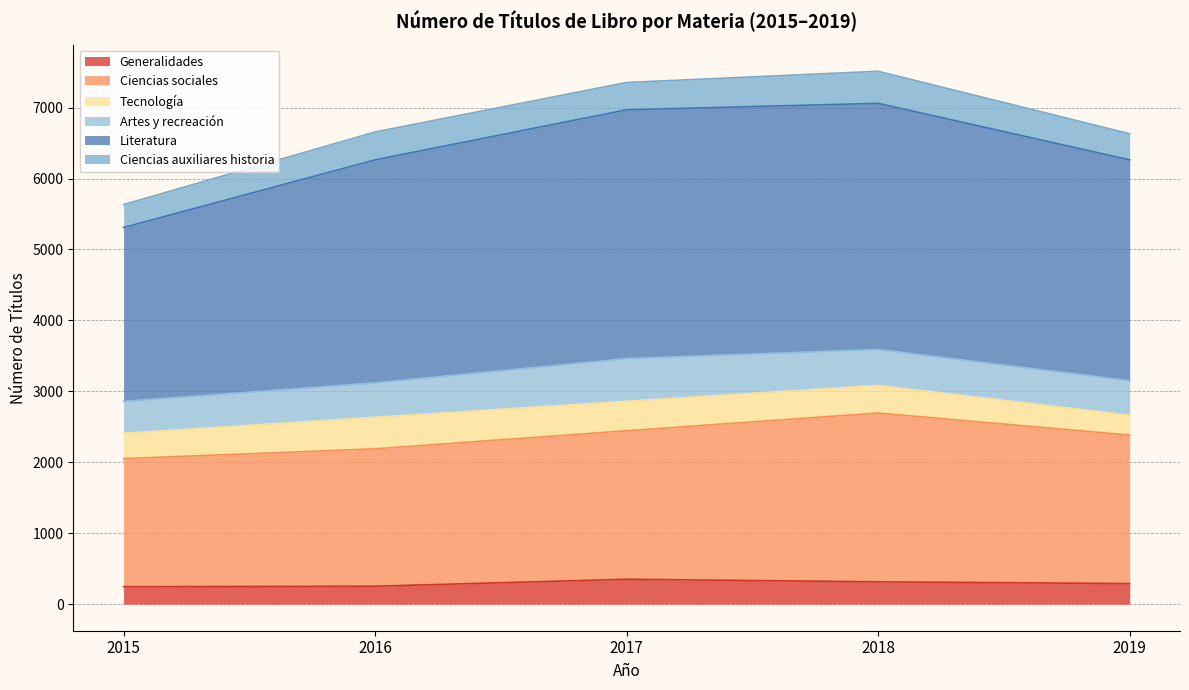

The Literatura series shows 5310 at 2015. True or false?

True